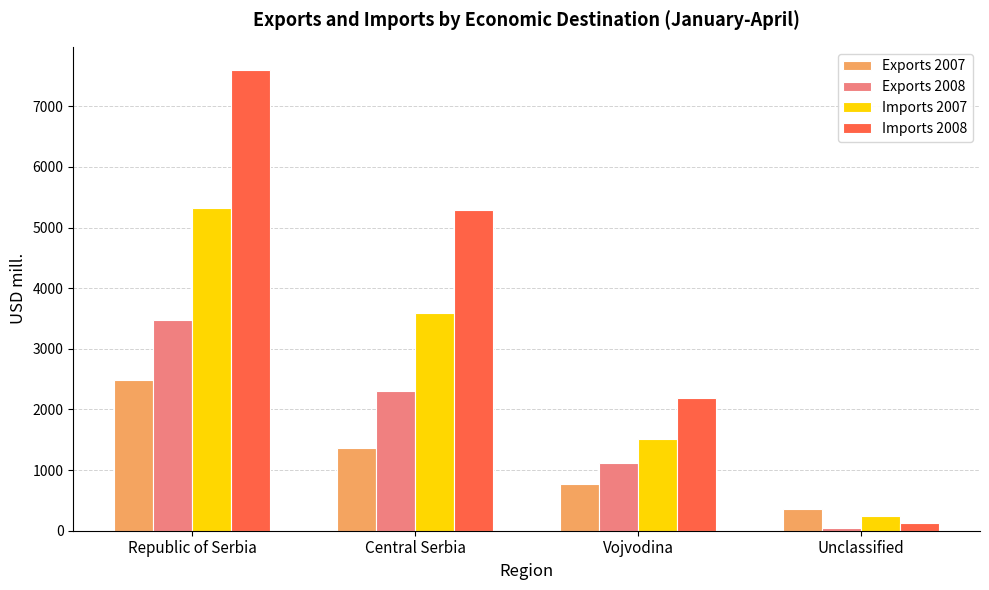

Count the number of data series in this chart.

4